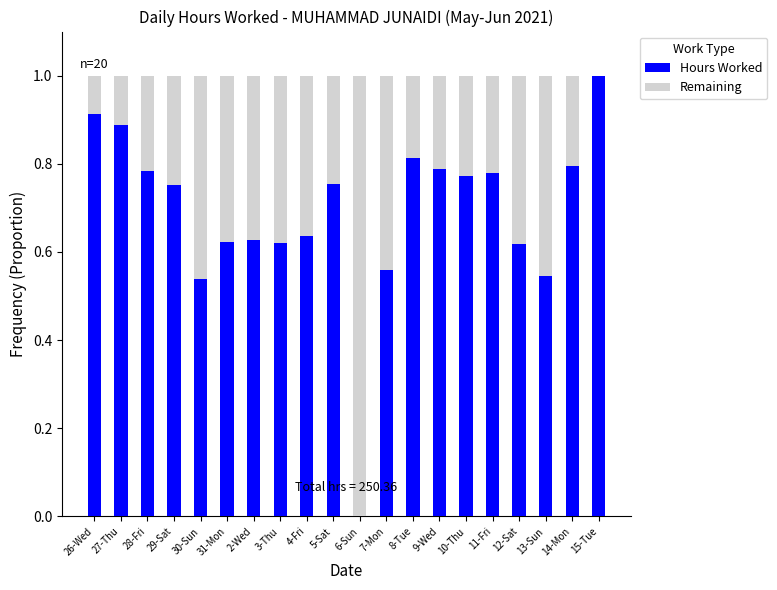

What is the highest value of the Hours Worked series?

1.0